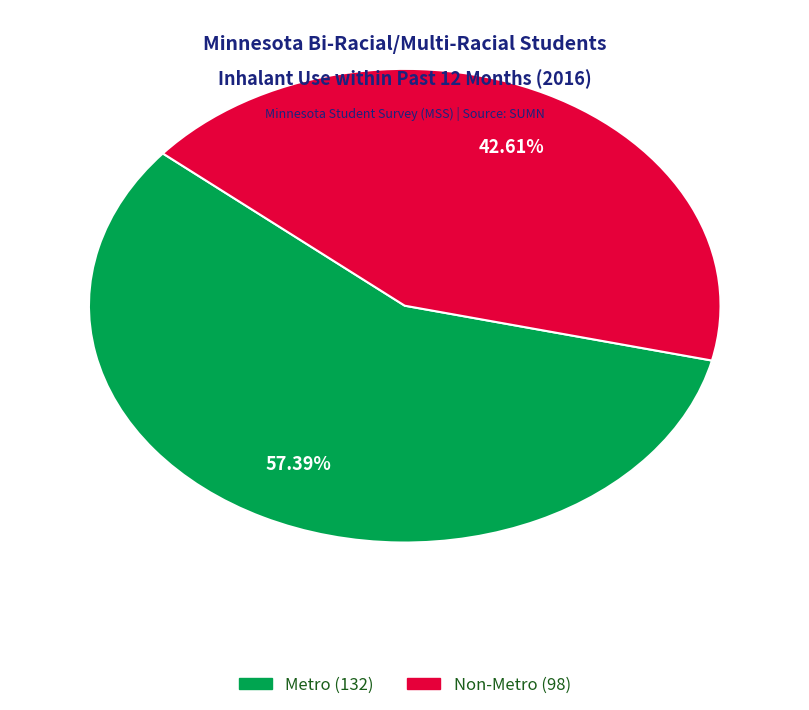

To the nearest percent, what percentage of the pie is Non-Metro?

43%